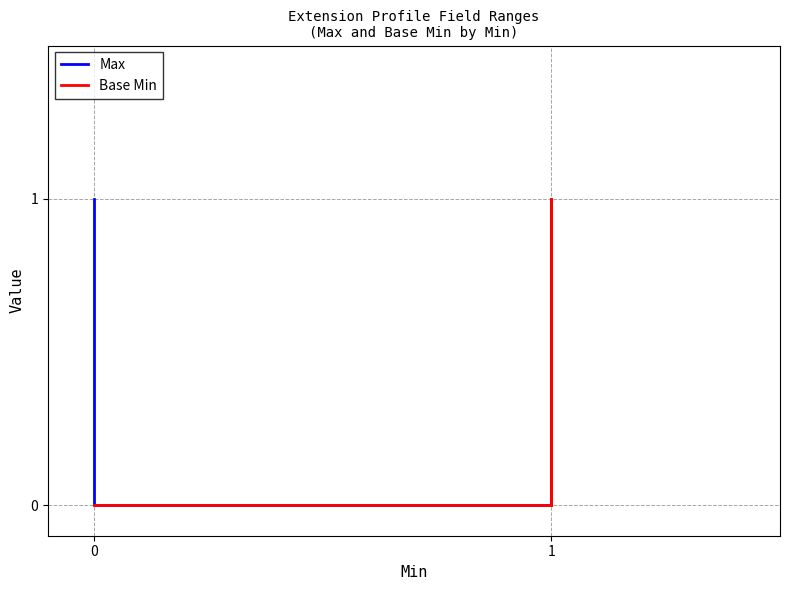

What is the sum of all Base Min values?

1